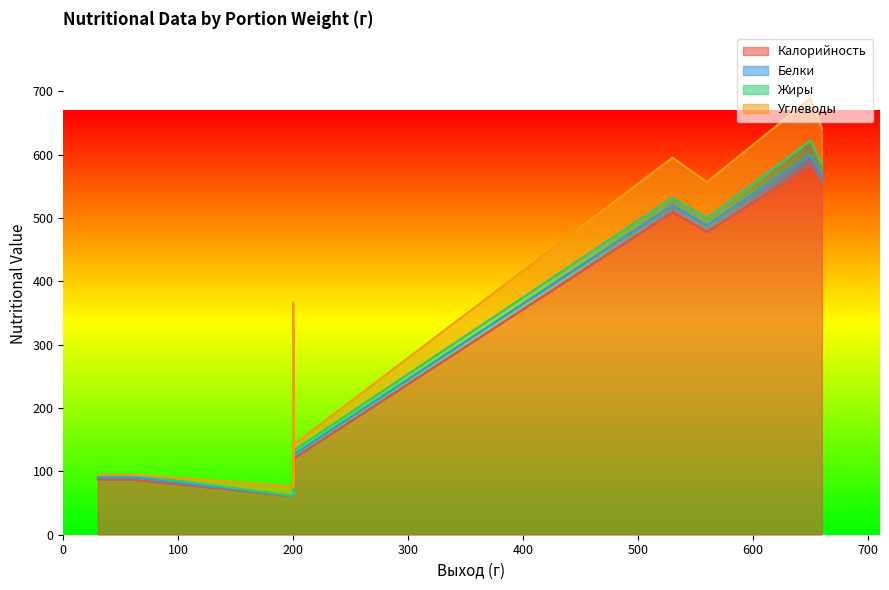

The Жиры series shows 6.8 at 200. True or false?

True